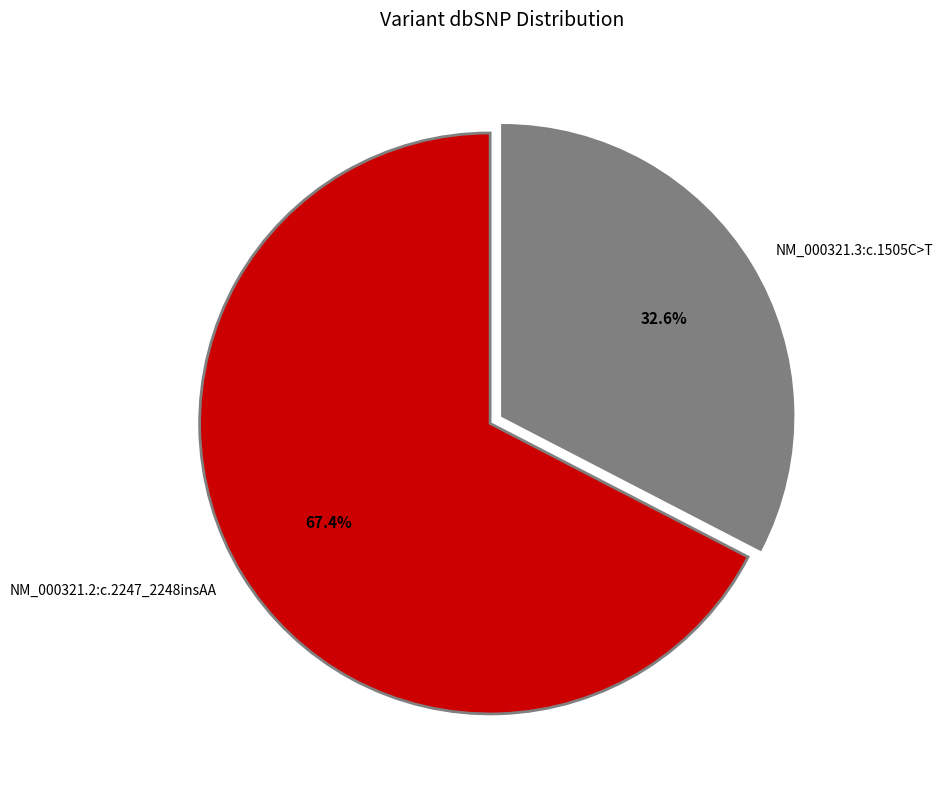

How many slices are in this pie chart?

2